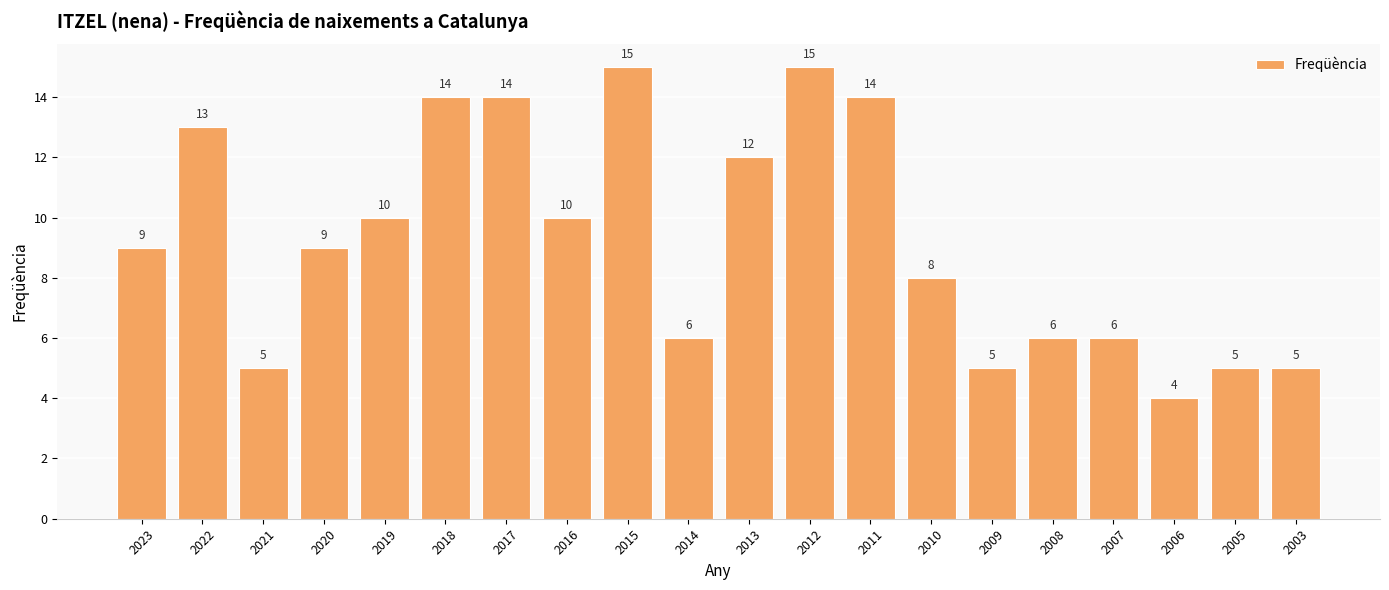

How many bars are there in total?

20